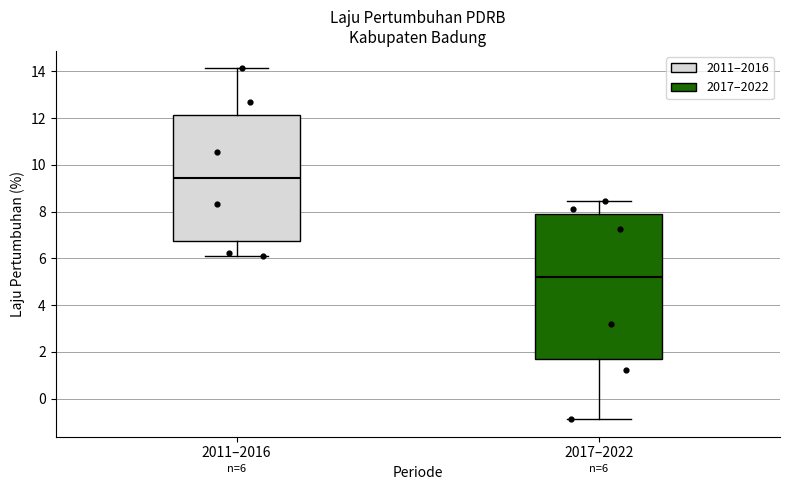

Which box's median line is the highest?

2011–2016